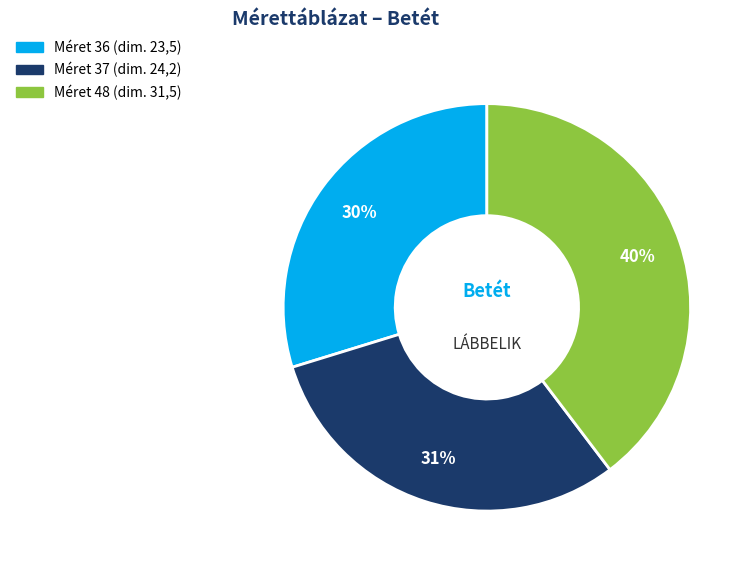

To the nearest percent, what is the average slice percentage?

33%